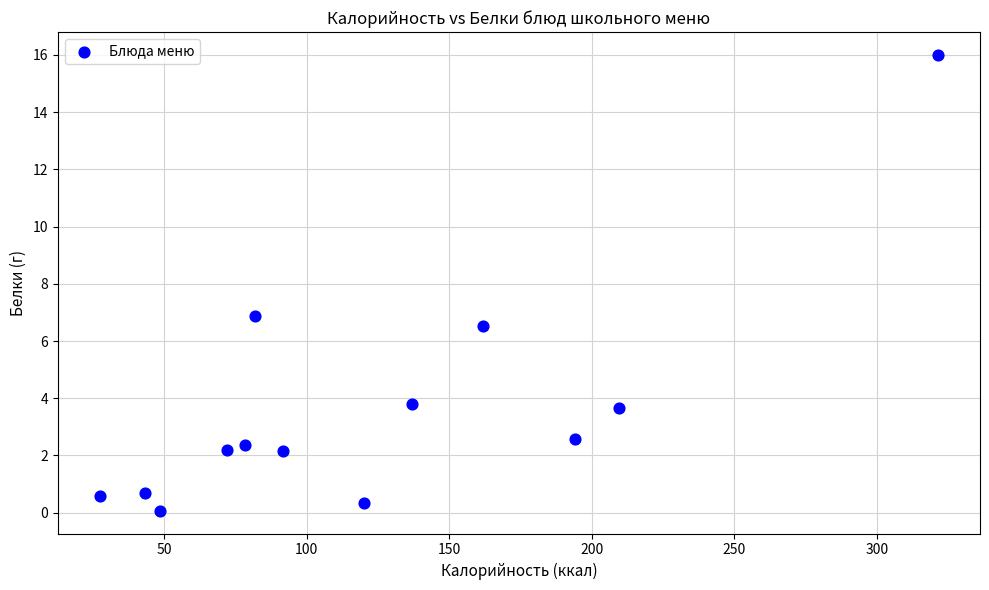

What Y value in the scatter plot is closest to 8?

6.9